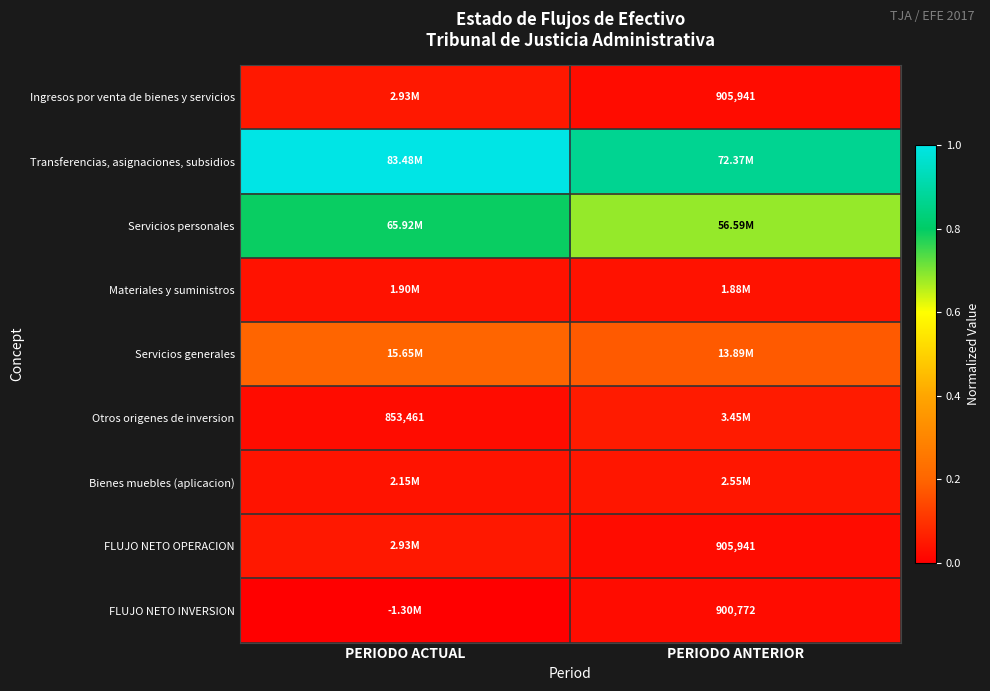

Which has a higher value, PERIODO ANTERIOR or PERIODO ACTUAL?

PERIODO ACTUAL